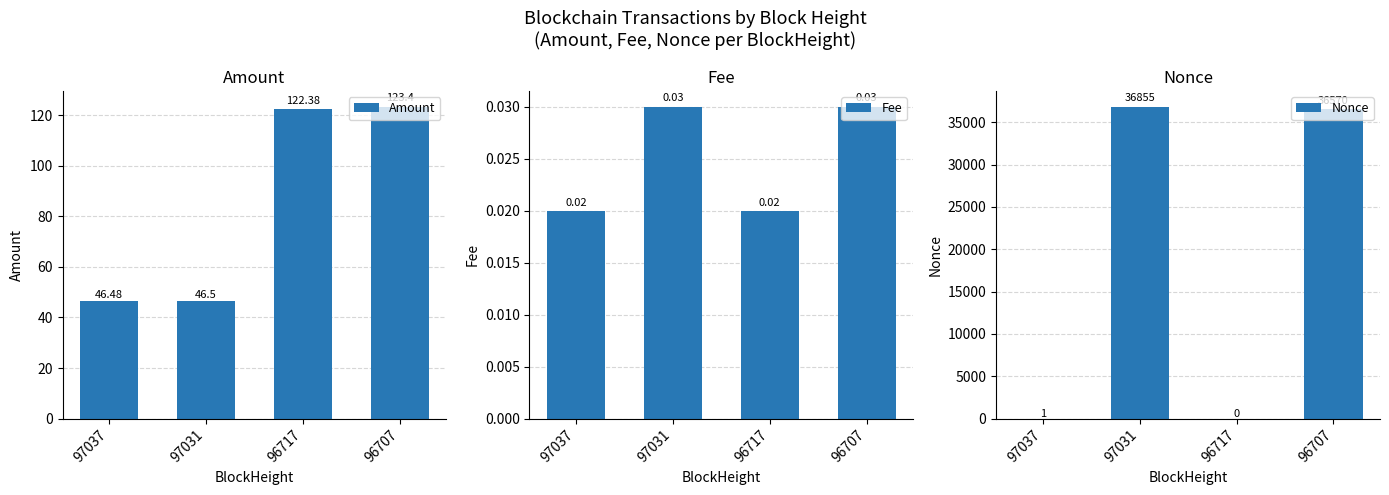

Is it true that Fee equals 0.0 at 97031?

True